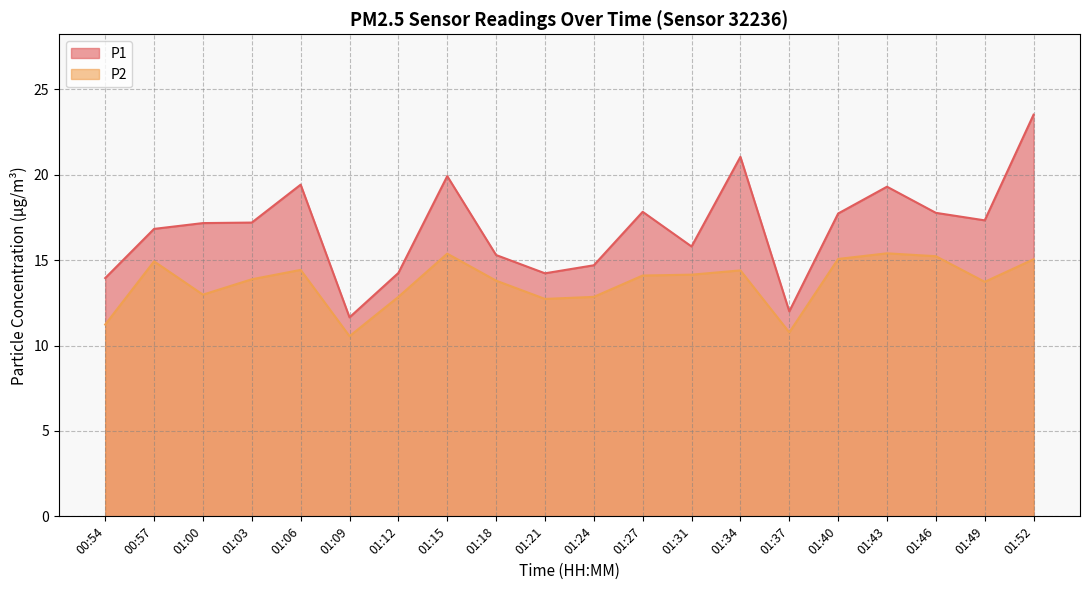

How many lines are shown in the chart?

2